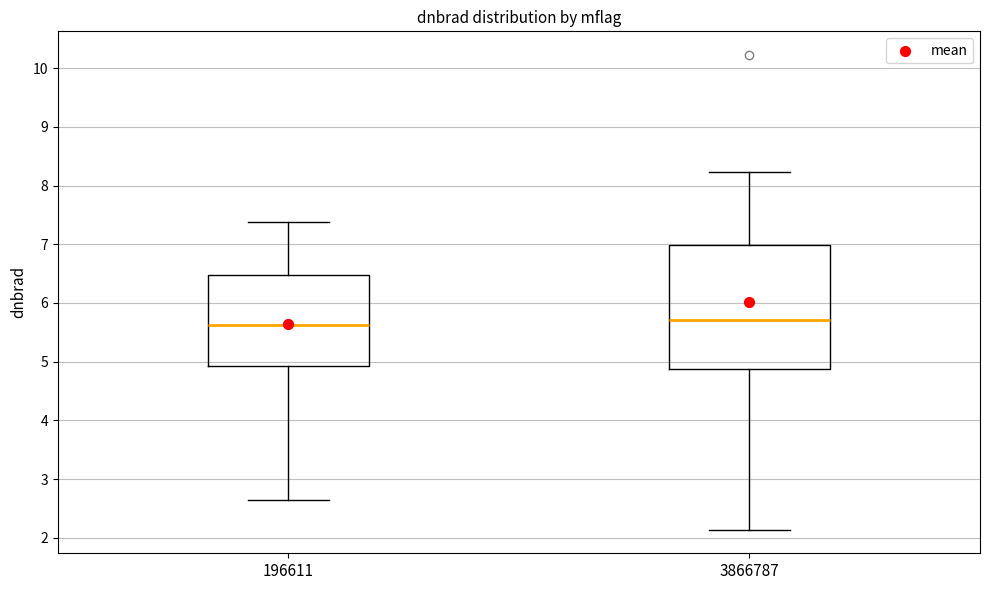

Reading left to right, read every box against the y-axis: the position of its median line, the range the box covers, and the ends of its whiskers. The values are not printed on the chart, so give them approximately, as read against the axis.

196611: median 5.6, box 4.9 to 6.5, whiskers 2.6 to 7.4
3866787: median 5.7, box 4.9 to 7.0, whiskers 2.1 to 8.2